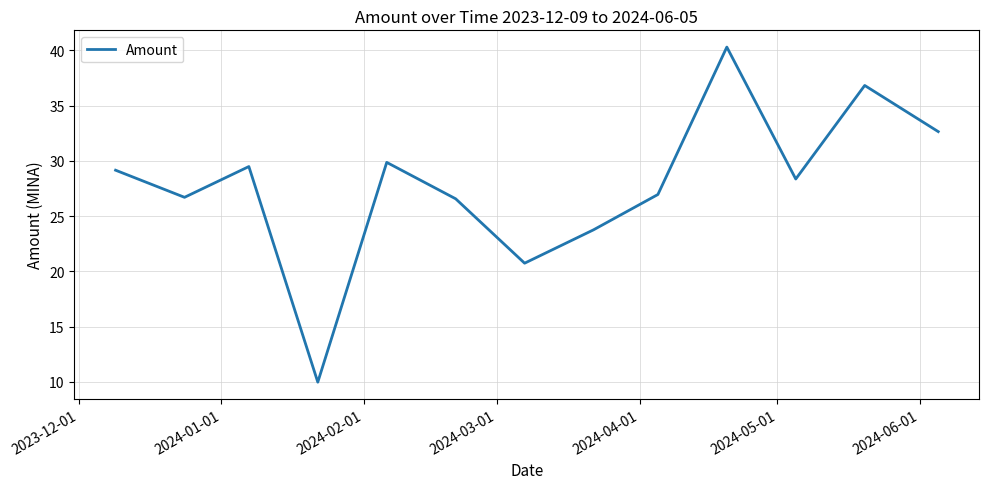

Reading right to left, extract all data points from this chart.

32.7	36.8	28.4	40.3	27.0	23.8	20.8	26.6	29.9	10.0	29.5	26.7	29.2